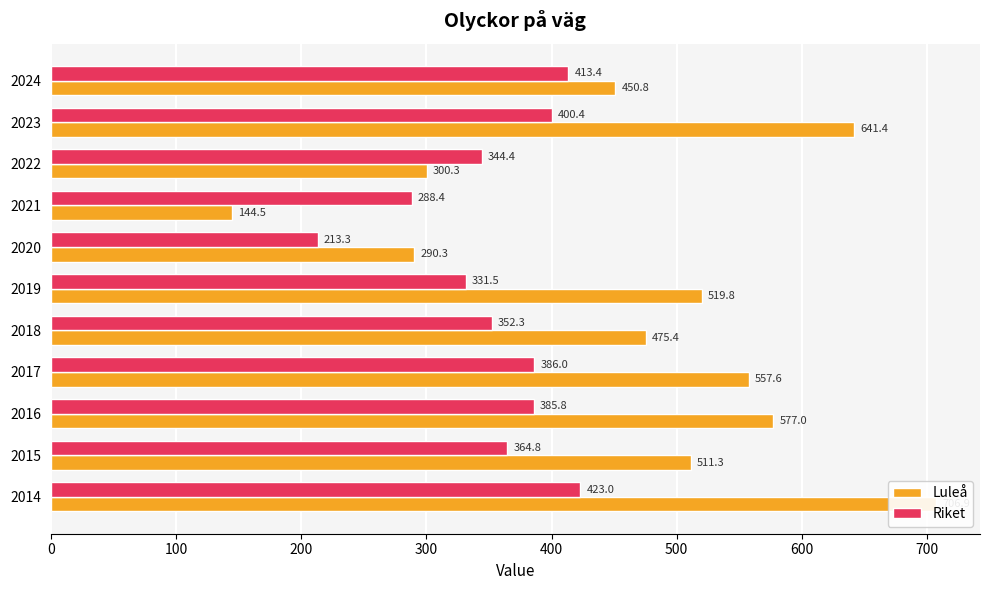

What is the difference between the highest and lowest values at 0?

283.9